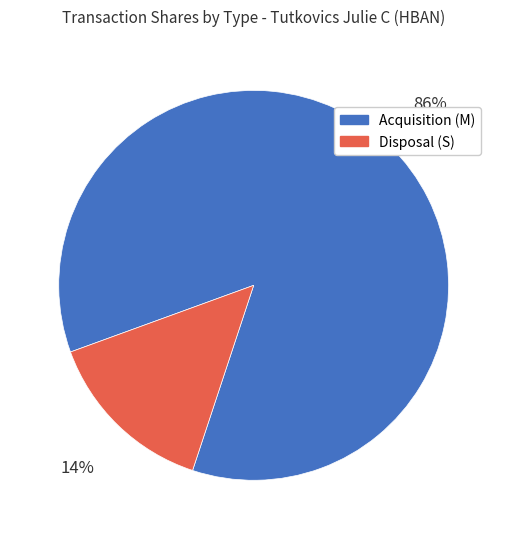

To the nearest percent, what is the average slice percentage?

50%